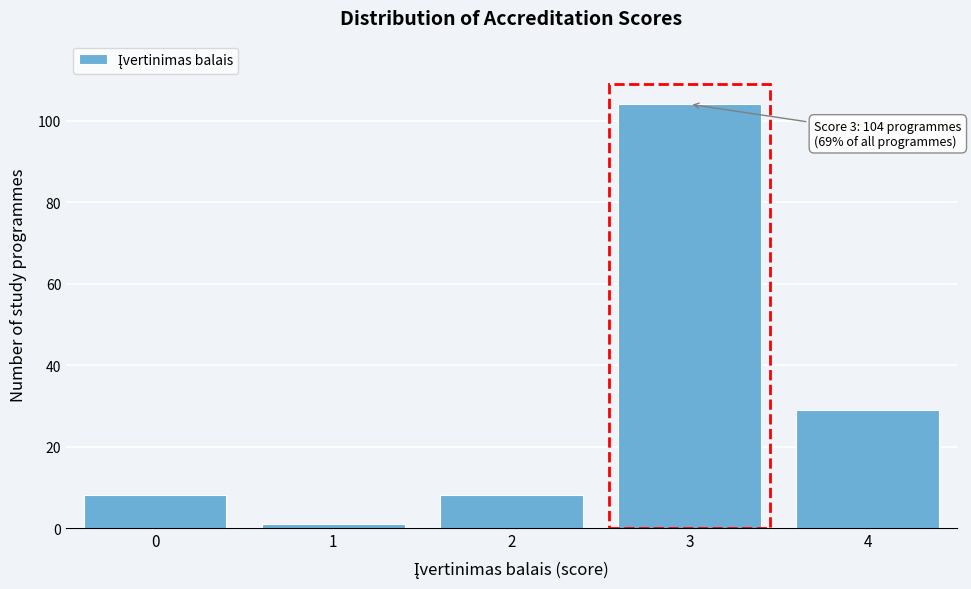

Reading left to right, list all the values displayed in this chart.

0=8	1=1	2=8	3=104	4=29